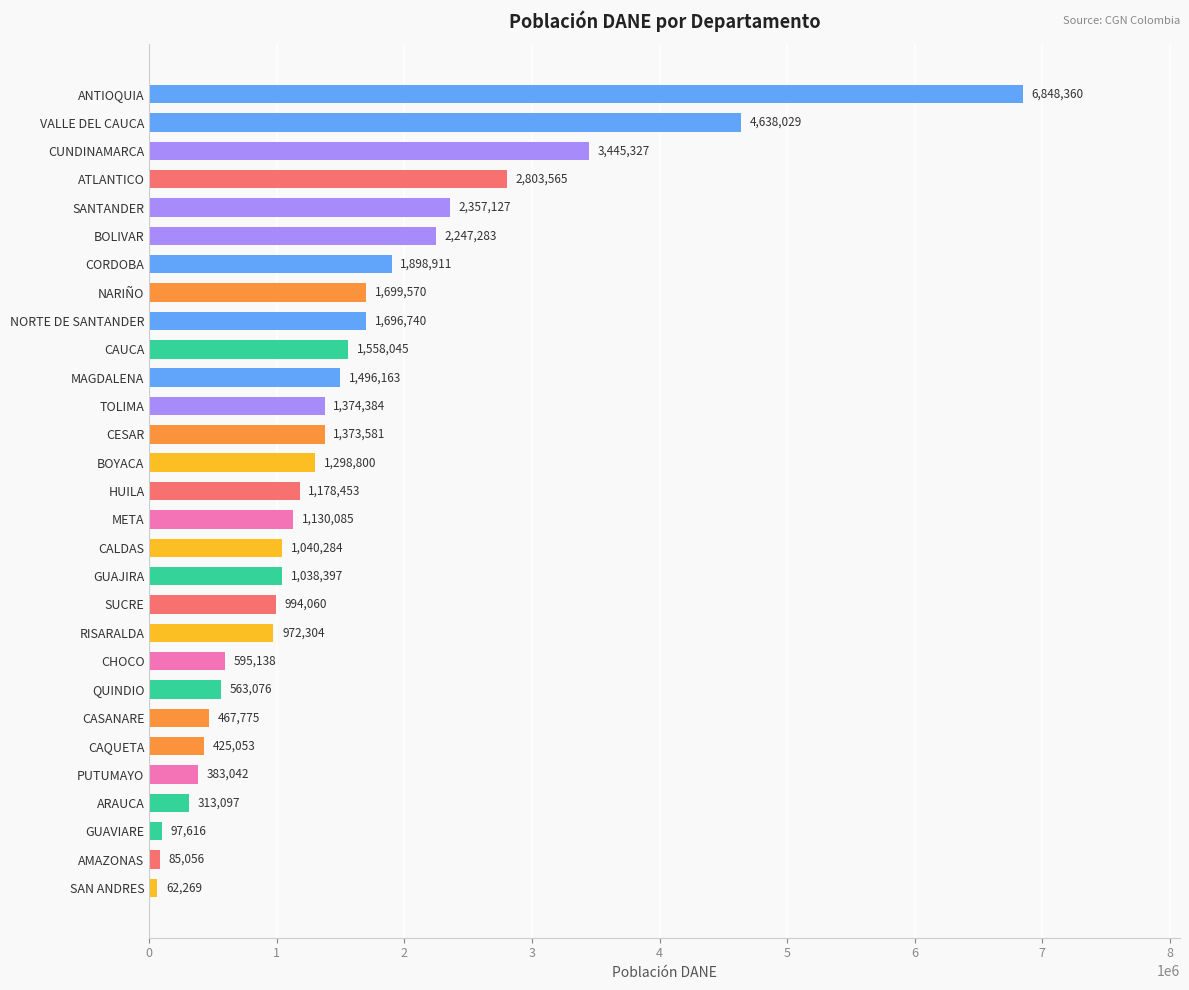

Does the chart contain stacked bars?

No